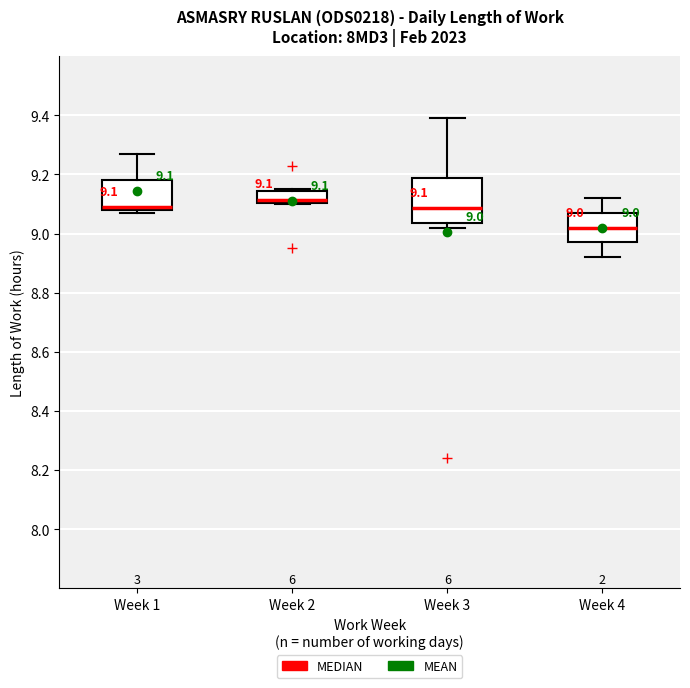

Comparing the boxes themselves (not the whiskers), which one is the tallest?

Week 3